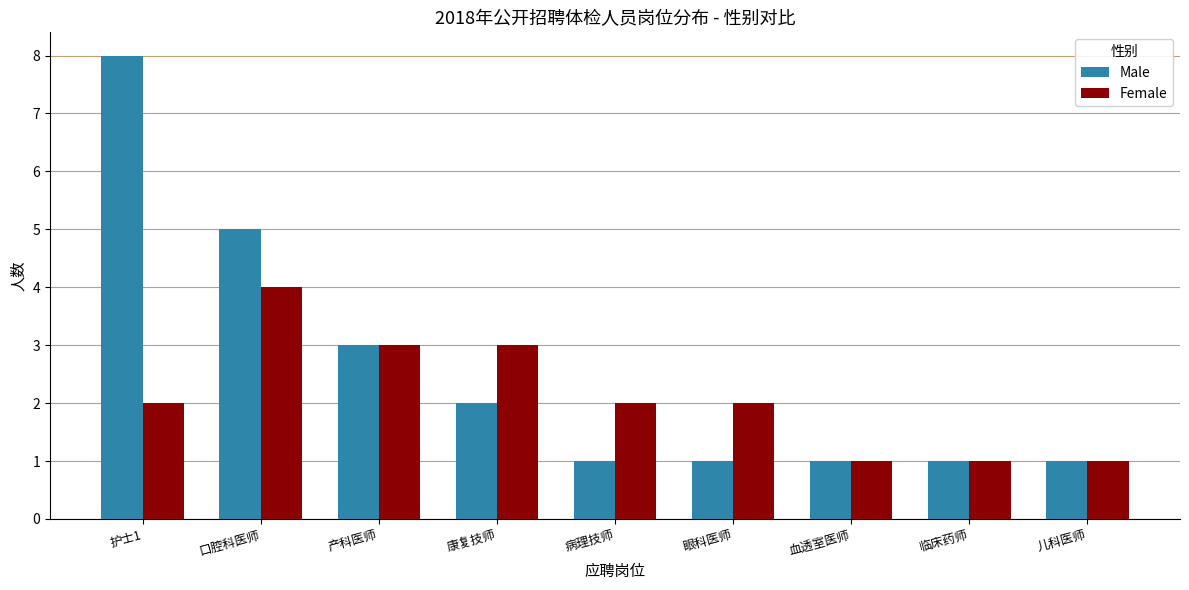

Reading right to left, transcribe all the data shown in this chart.

Male: 儿科医师=1	临床药师=1	血透室医师=1	眼科医师=1	病理技师=1	康复技师=2	产科医师=3	口腔科医师=5	护士1=8
Female: 儿科医师=1	临床药师=1	血透室医师=1	眼科医师=2	病理技师=2	康复技师=3	产科医师=3	口腔科医师=4	护士1=2